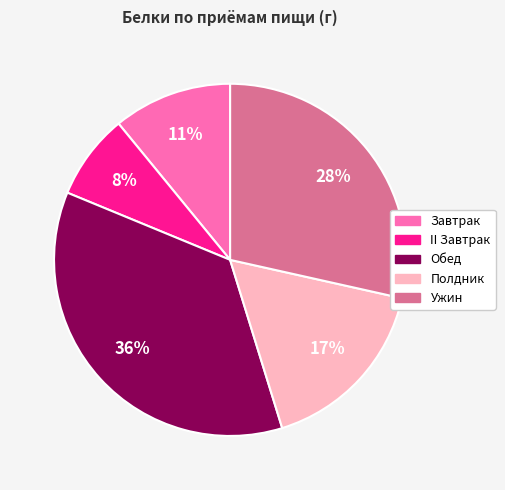

Which slice is the smallest?

II Завтрак